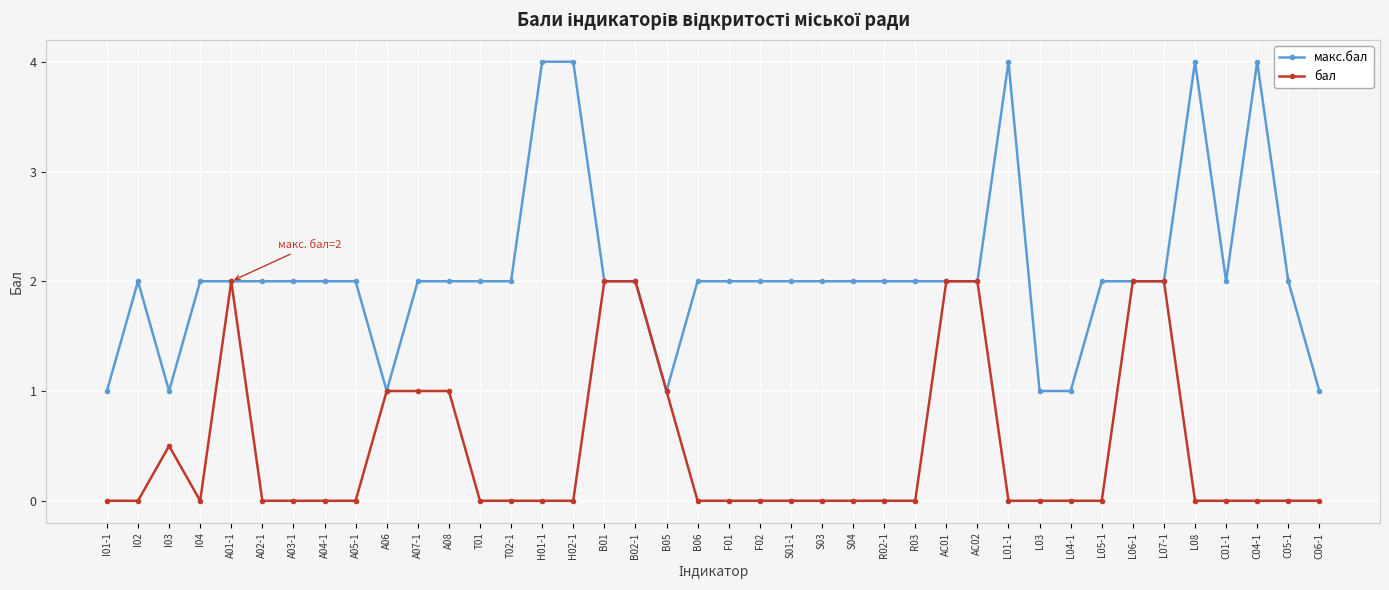

How many data points does each series have?

40